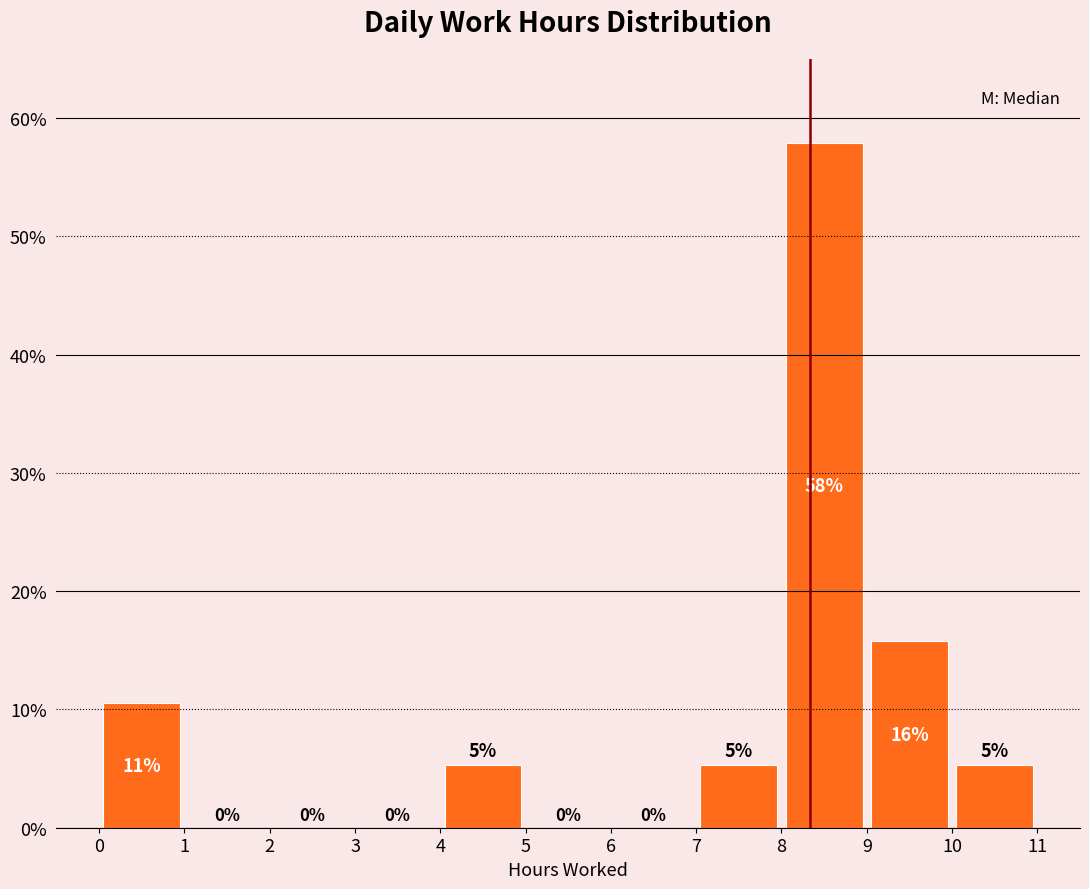

Over which range of the x-axis is the bar tallest?

8 to 9